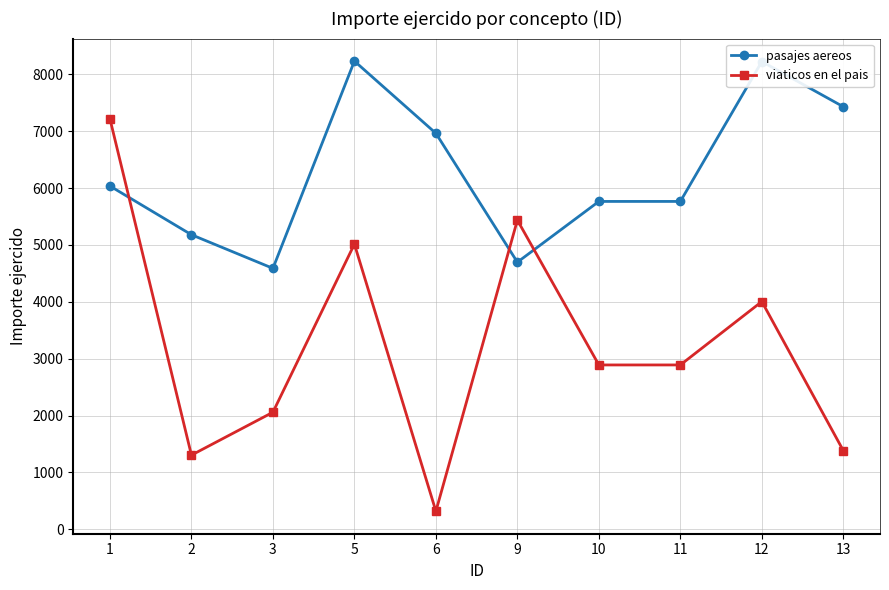

What is the difference between the pasajes aereos values at 5 and 3?

3644.0